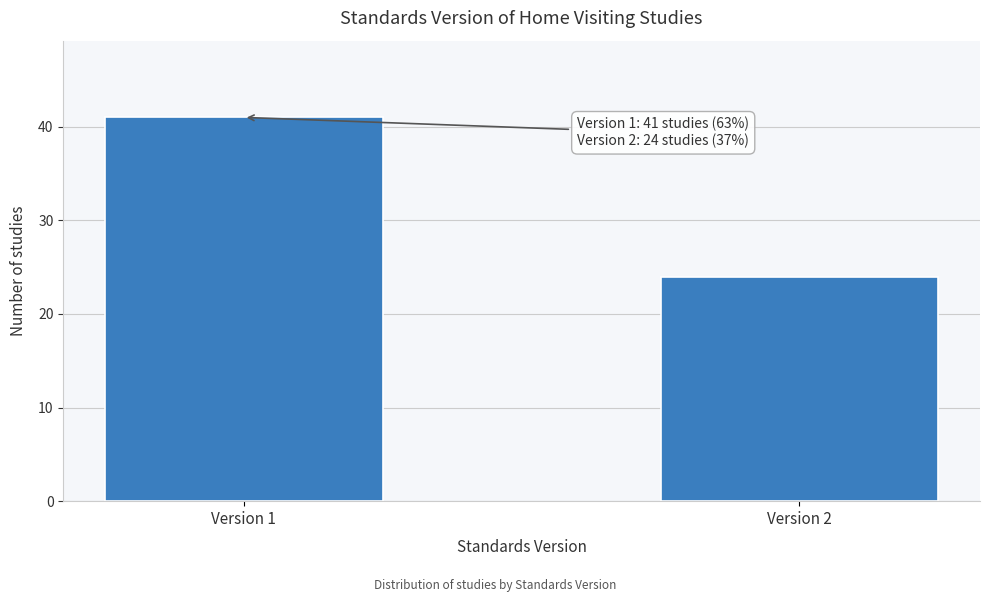

Reading right to left, extract all data points from this chart.

Version 2=24	Version 1=41